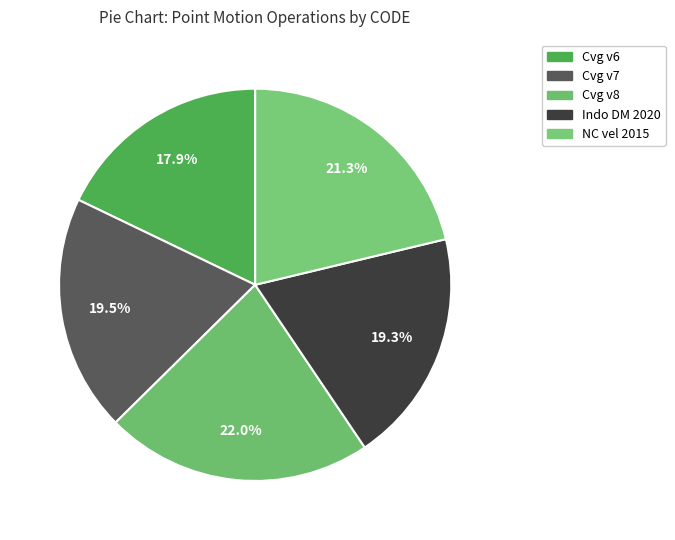

Count the number of slices in the pie.

5